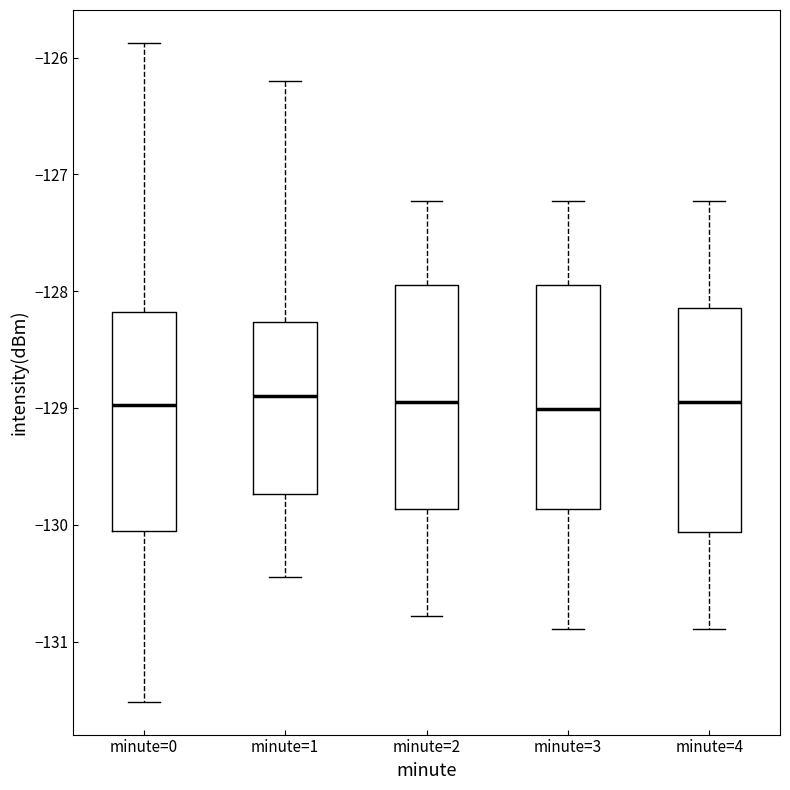

Reading left to right, read every box against the y-axis: the position of its median line, the range the box covers, and the ends of its whiskers. The values are not printed on the chart, so give them approximately, as read against the axis.

minute=0: median -129.0, box -130.1 to -128.2, whiskers -131.5 to -125.9
minute=1: median -128.9, box -129.7 to -128.3, whiskers -130.4 to -126.2
minute=2: median -128.9, box -129.9 to -127.9, whiskers -130.8 to -127.2
minute=3: median -129.0, box -129.9 to -127.9, whiskers -130.9 to -127.2
minute=4: median -128.9, box -130.1 to -128.1, whiskers -130.9 to -127.2